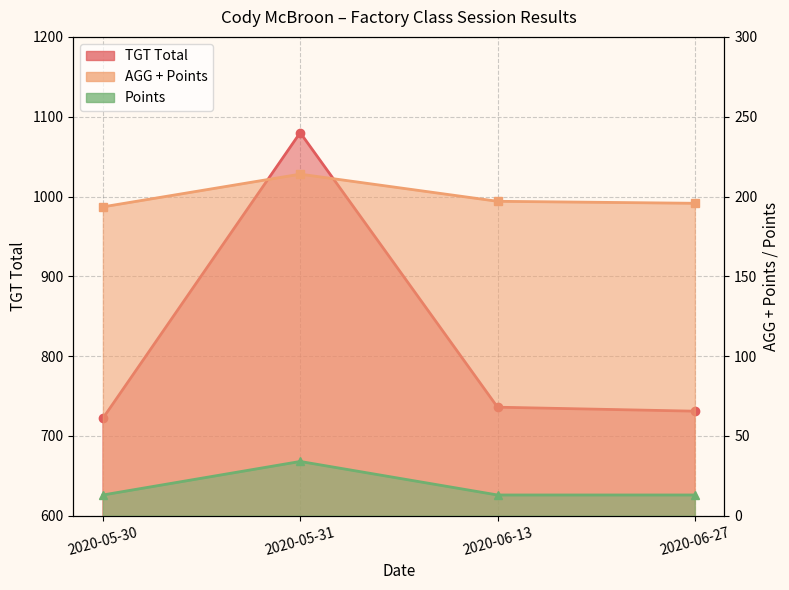

Is the value of Points at 2020-06-13 greater than the value of TGT Total at 2020-06-27?

No